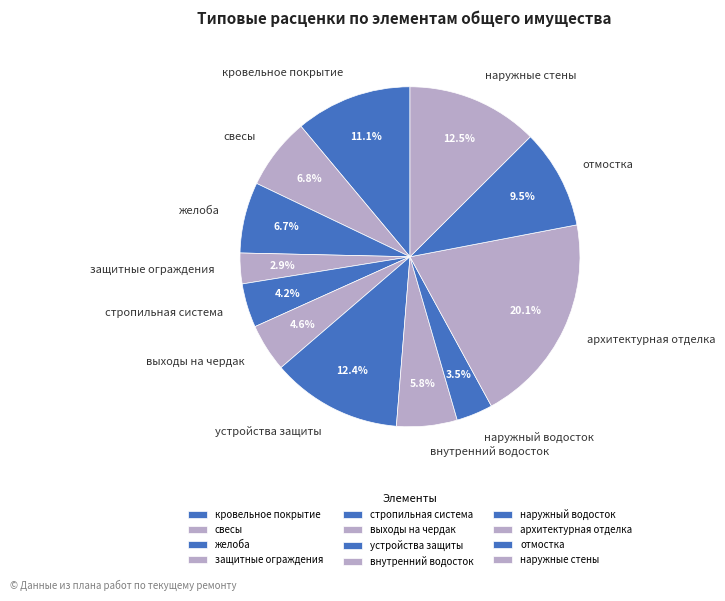

True or false: кровельное покрытие accounts for 11% of the total.

True